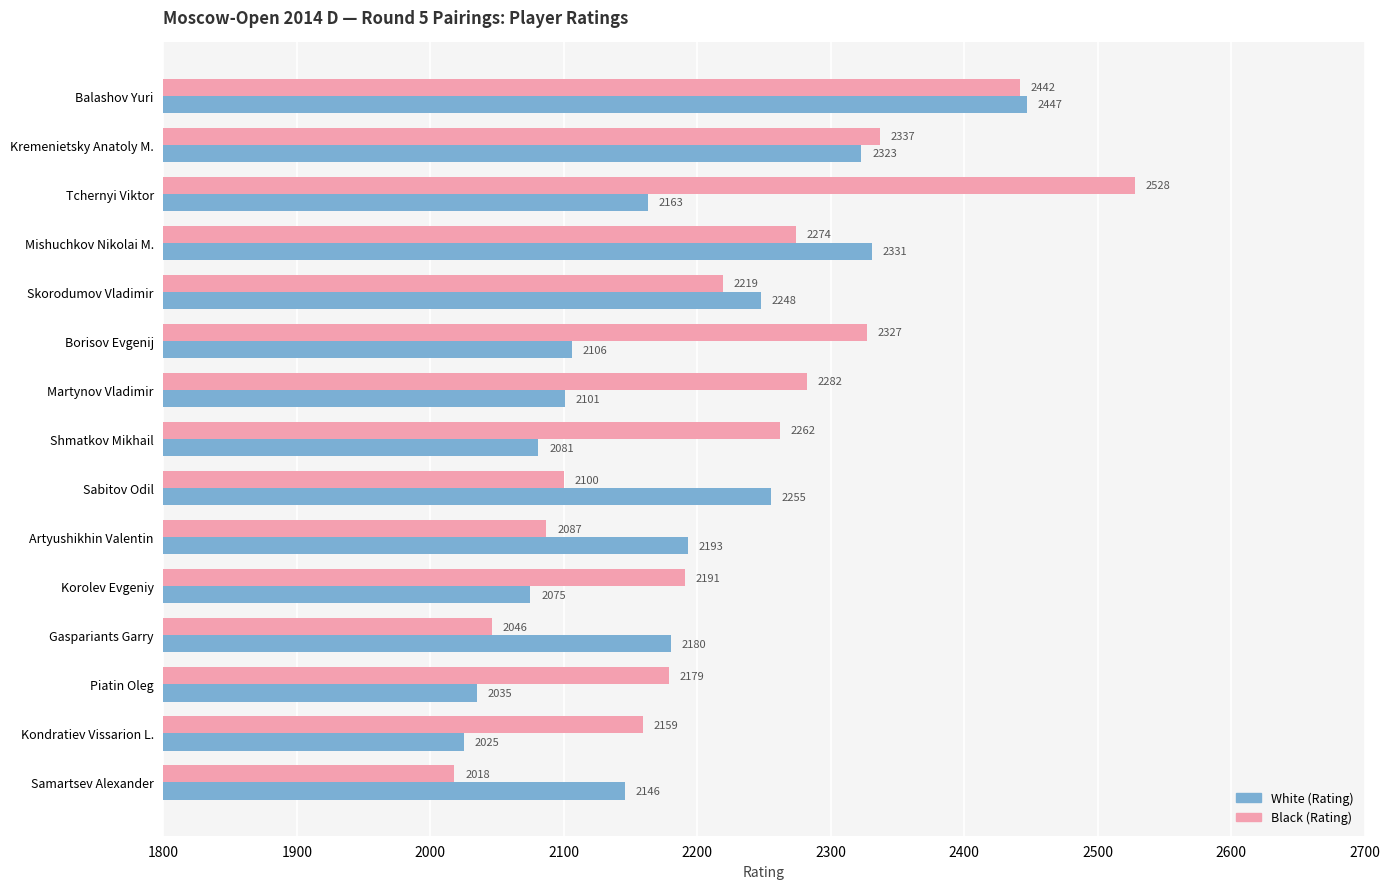

Is the value of Black (Rating) at Sabitov Odil greater than the value of White (Rating) at Mishuchkov Nikolai M.?

No